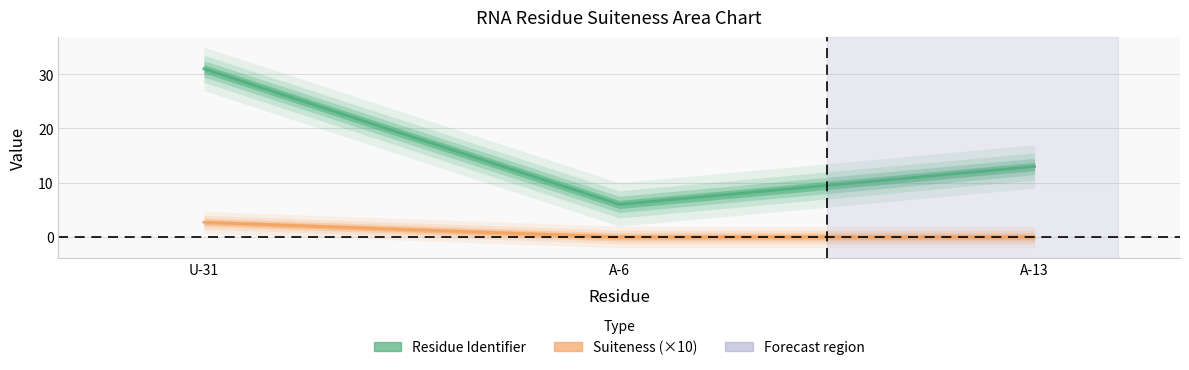

How many data points does each series have?

3